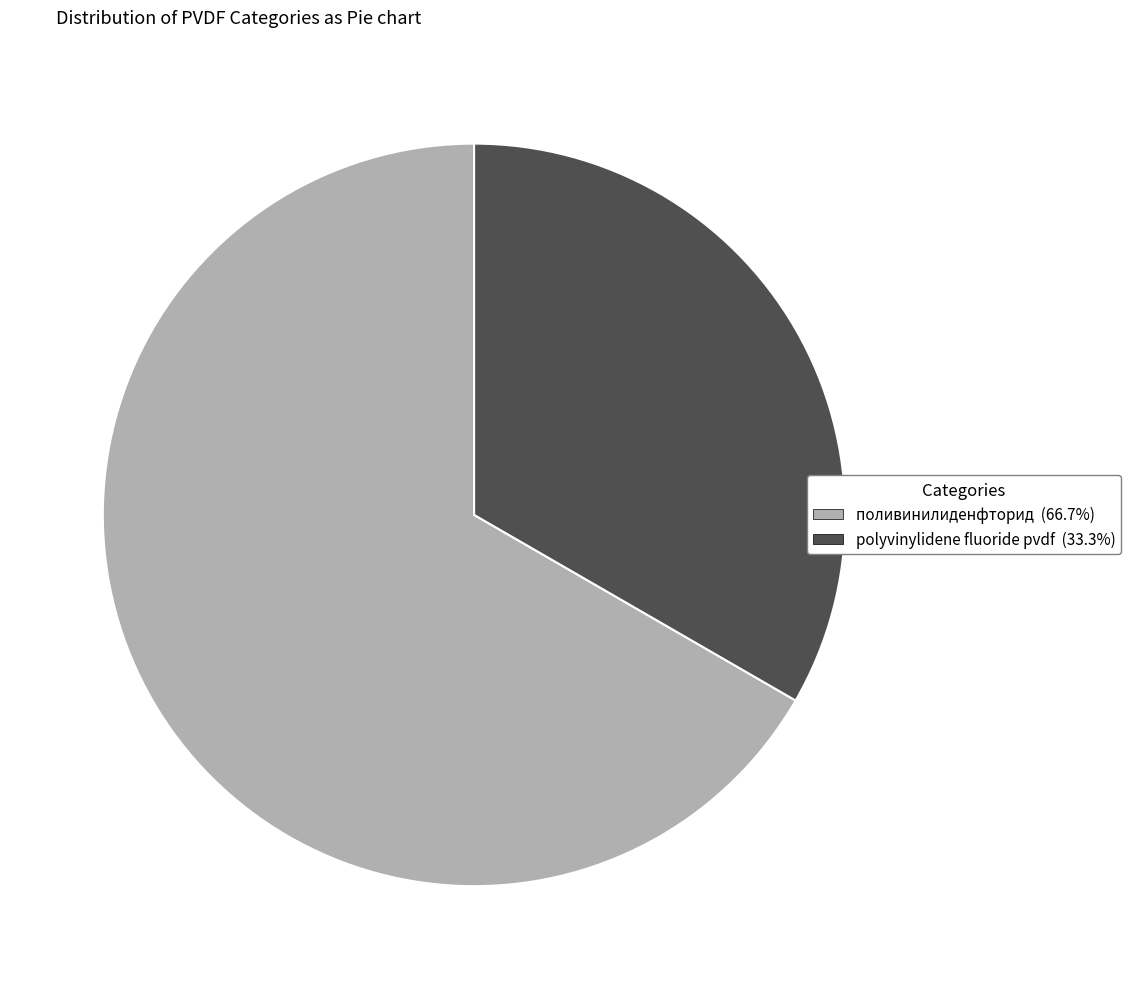

Which category has the biggest portion of the pie?

поливинилиденфторид